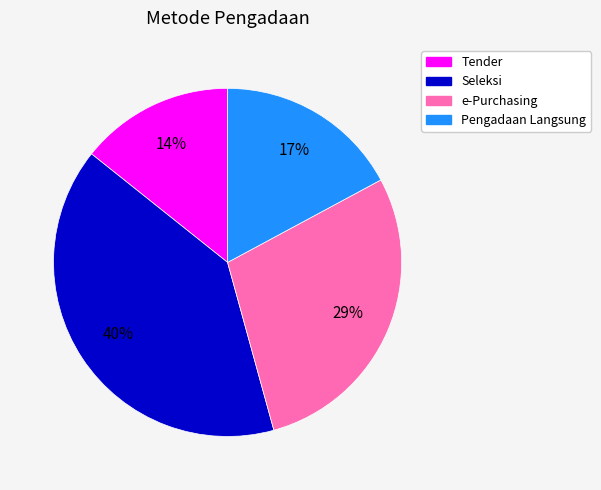

Rank the categories by value from highest to lowest.

Seleksi, e-Purchasing, Pengadaan Langsung, Tender